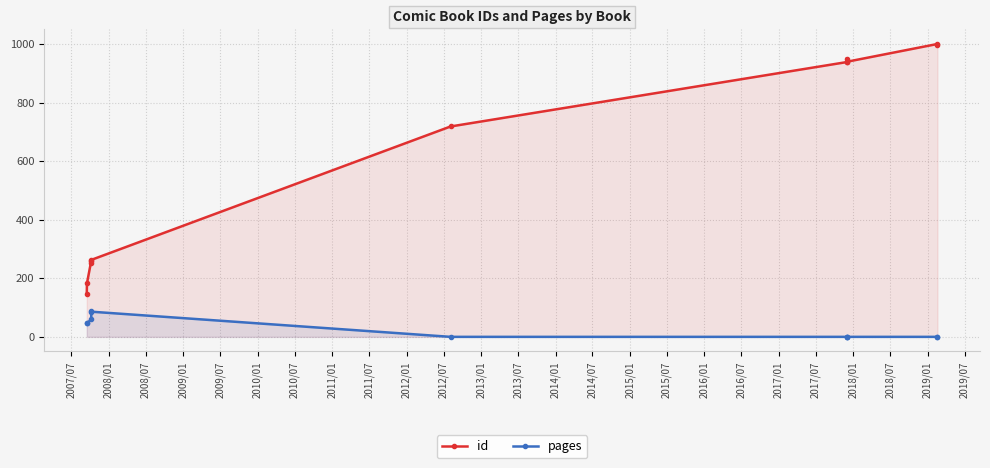

At how many categories does at least one series exceed 702?

6